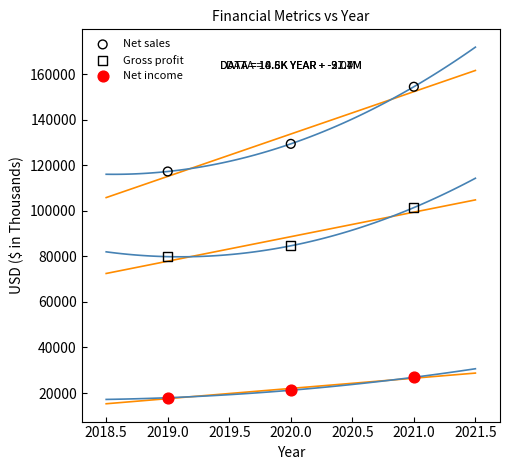

Which series contains the lowest Y value?

Net income